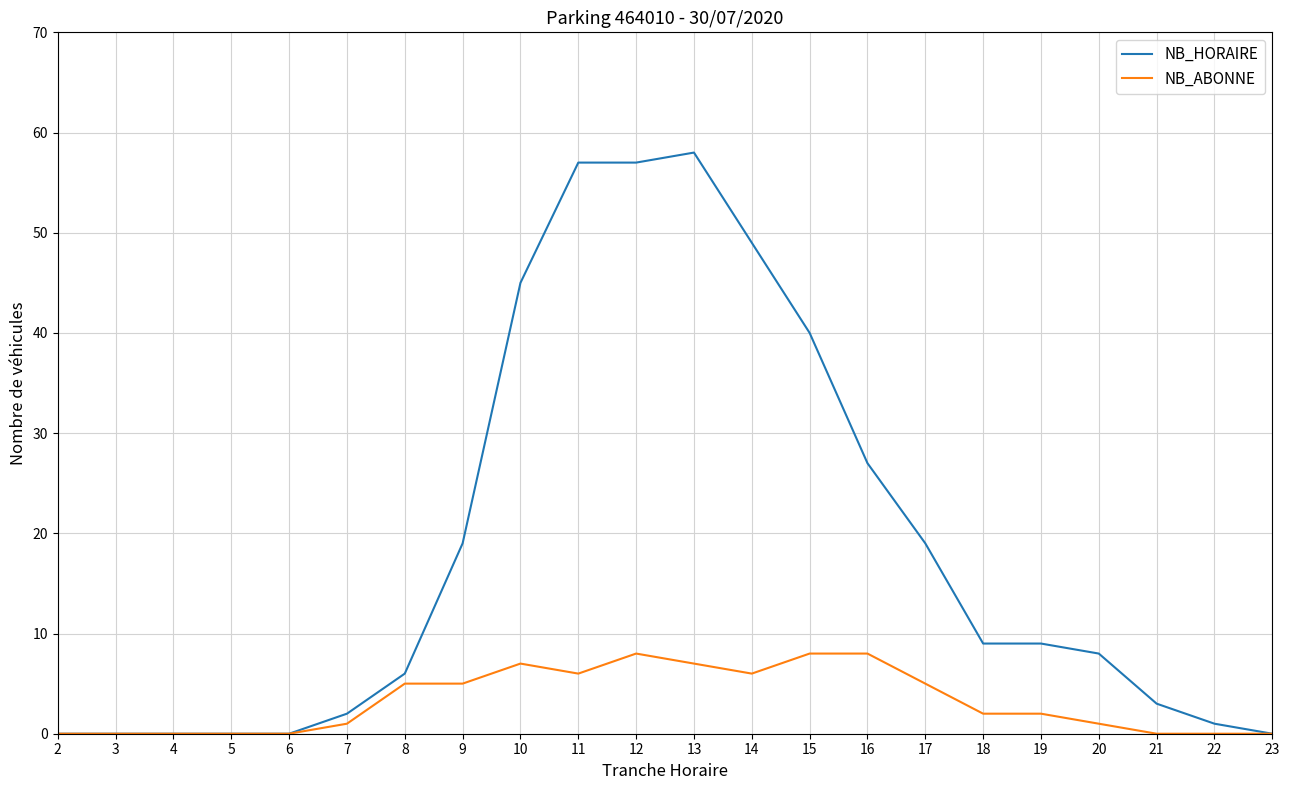

At which label does NB_ABONNE first exceed 2?

8